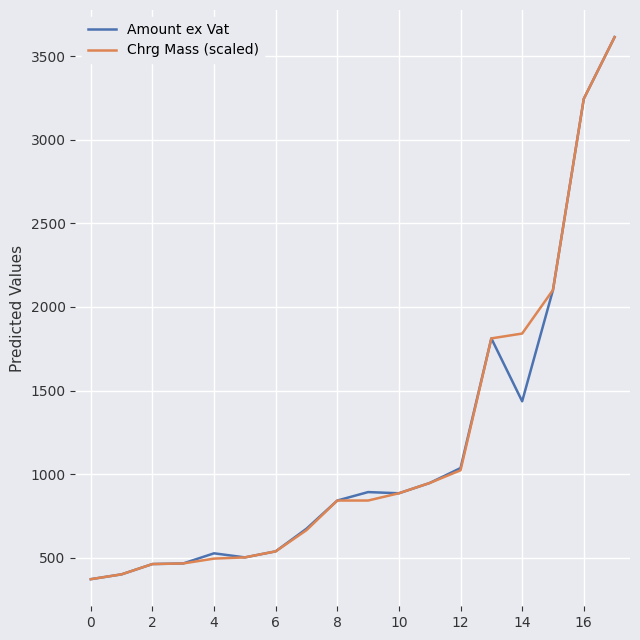

What is the maximum value for Chrg Mass (scaled)?

3613.0